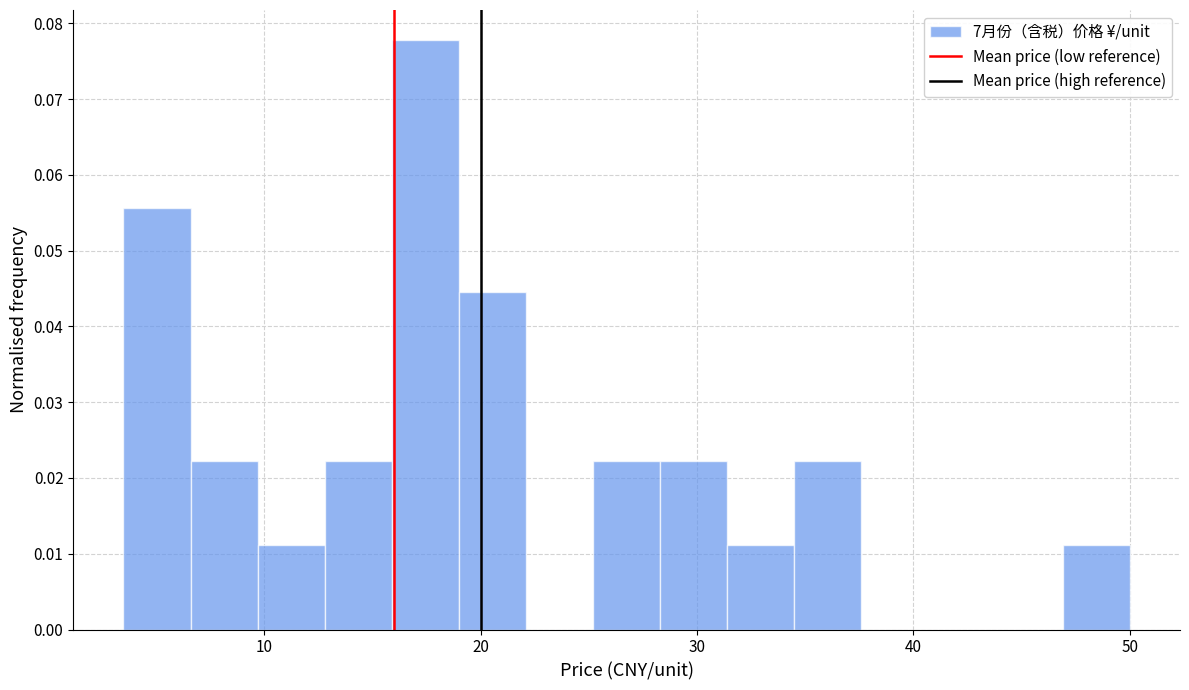

Around what value on the x-axis is the tallest bar? Give the approximate position of its centre, as read against the axis.

17